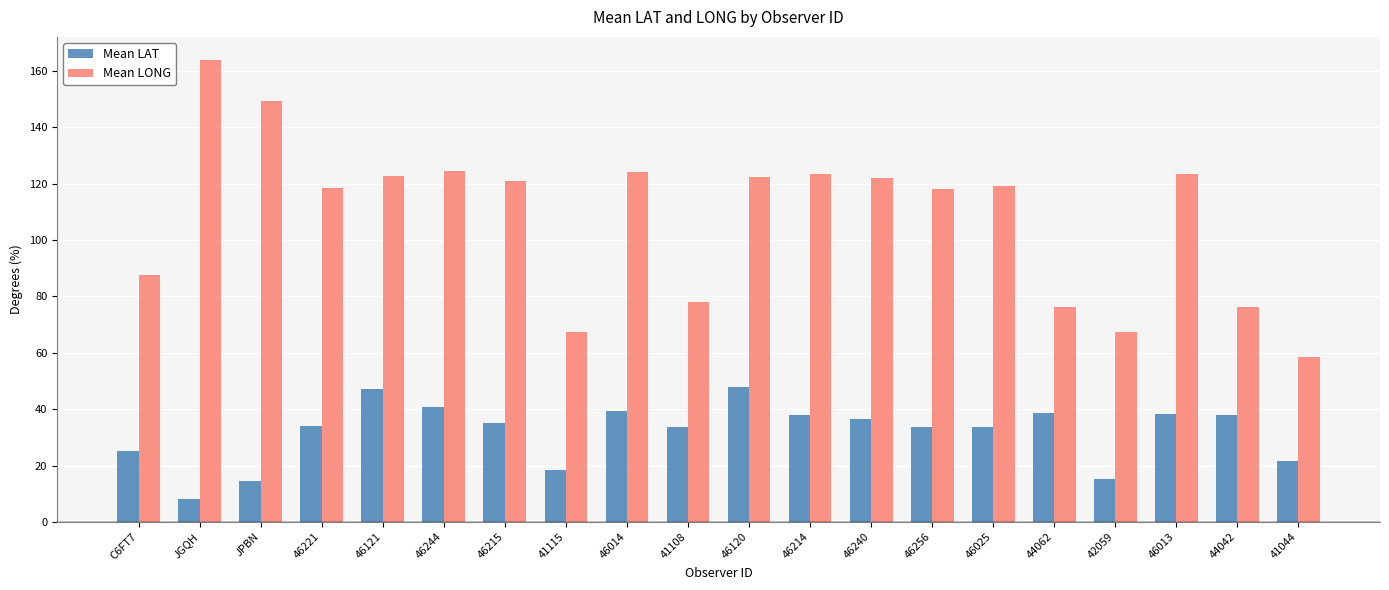

What is the label of the 16th bar from the left?

44062